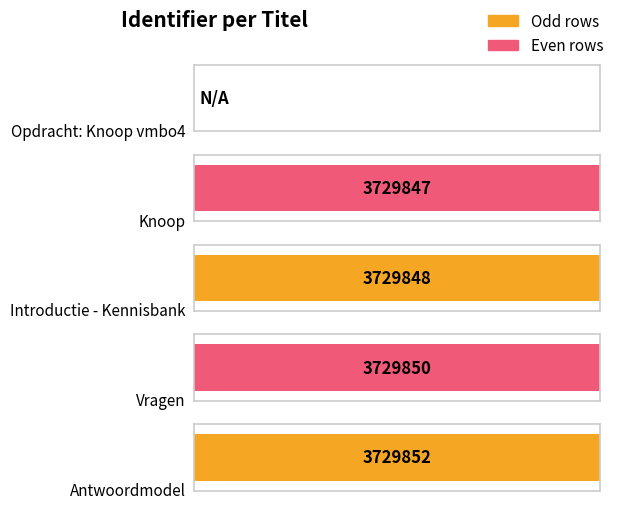

What is the change in value from Knoop to Antwoordmodel?

+5